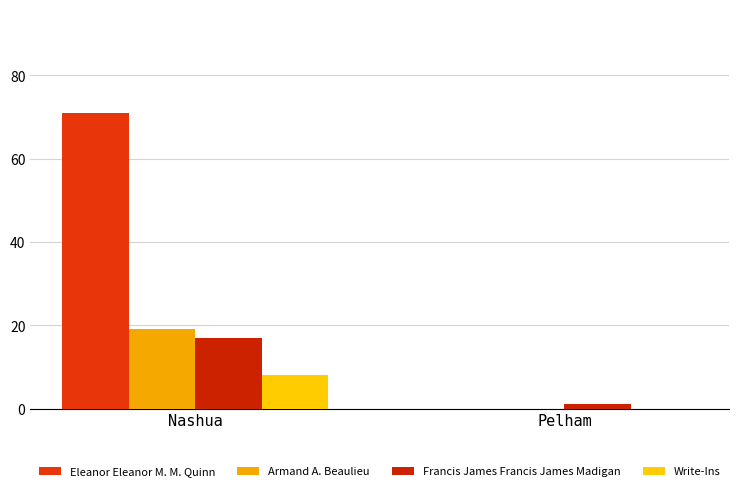

Which series has the largest total across all categories?

Eleanor Eleanor M. M. Quinn